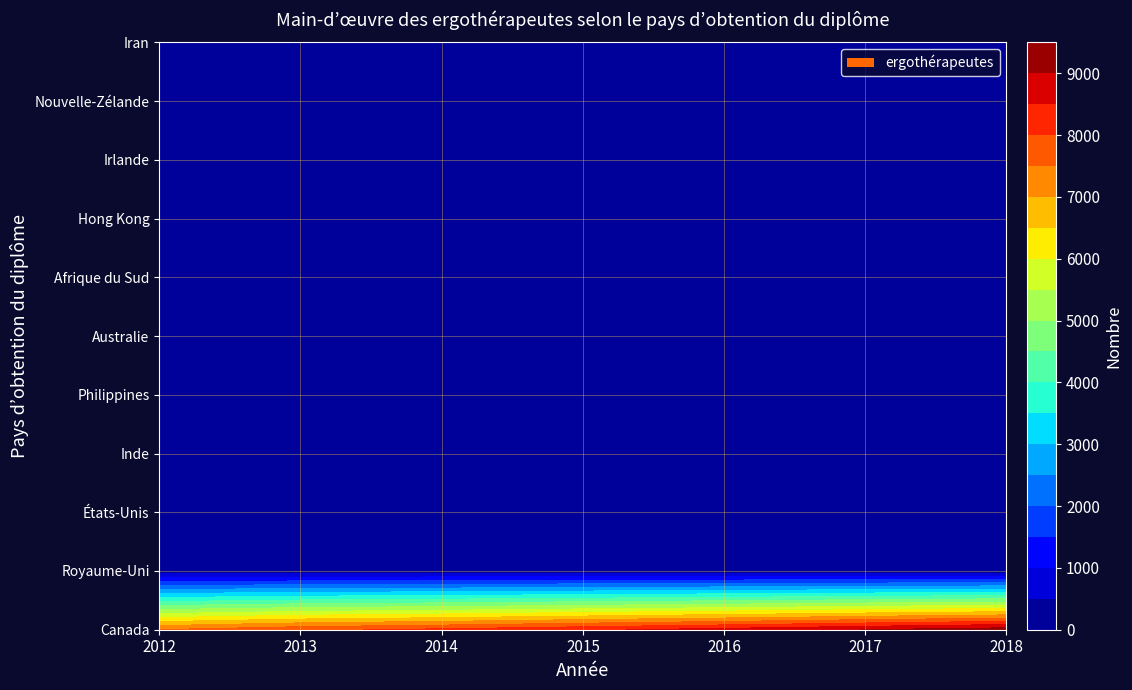

Between 2018 and 2012, which is larger?

2018